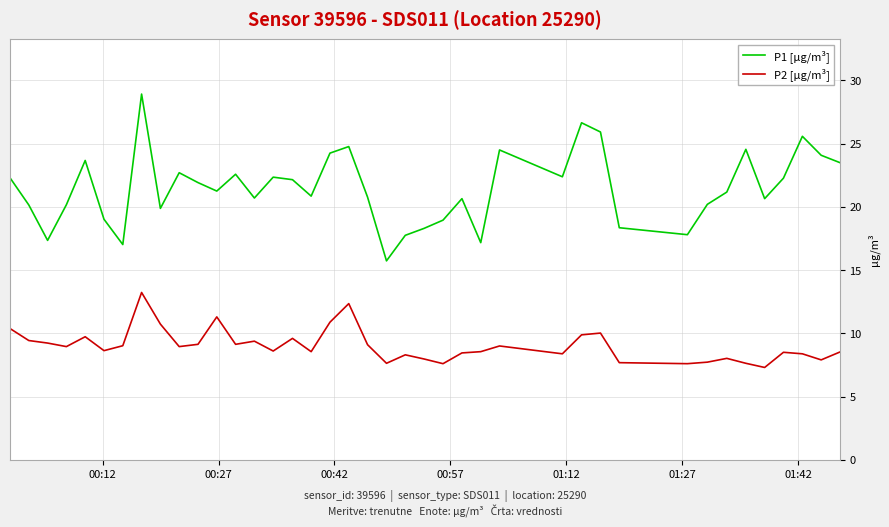

True or false: P1 [µg/m³] and P2 [µg/m³] cross at least once.

False